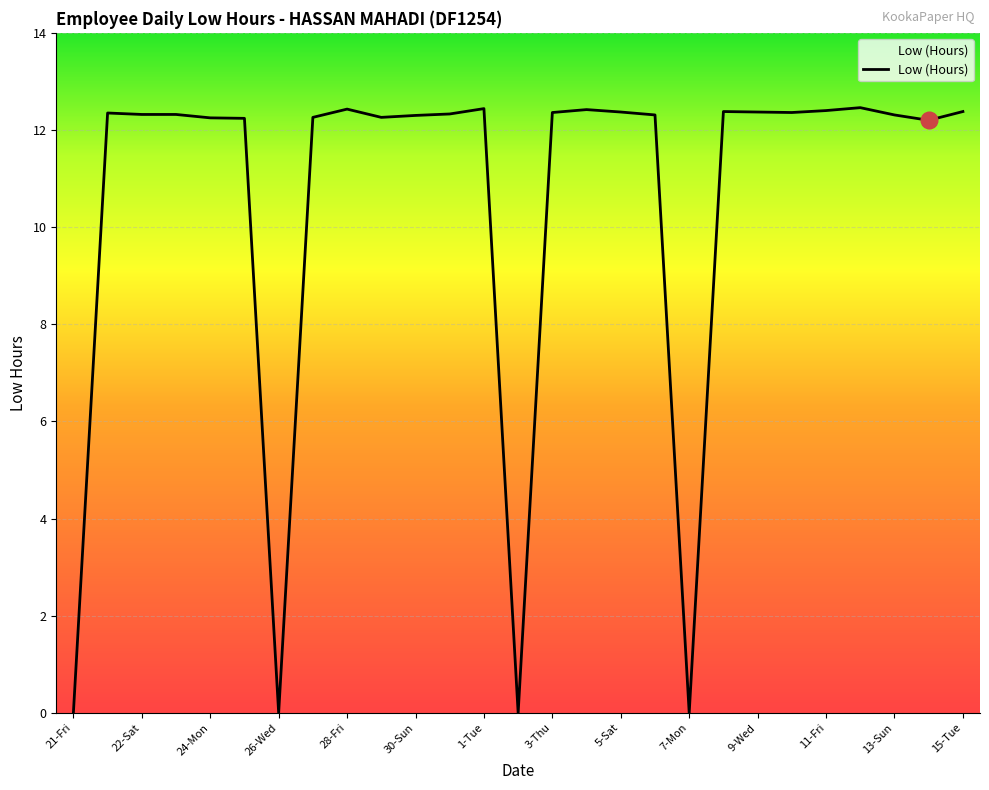

What is the greatest value displayed?

12.5